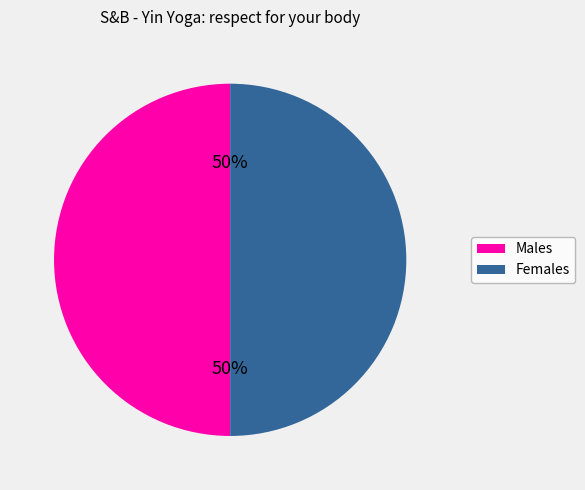

What is the ratio of the value at Females to the value at Males?

1.0